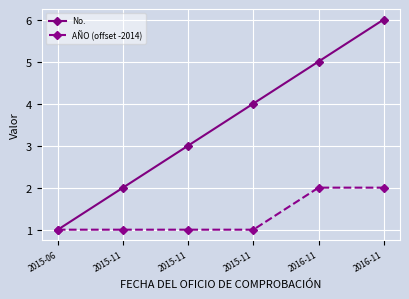

What is the total value across all series at 2015-11?

3